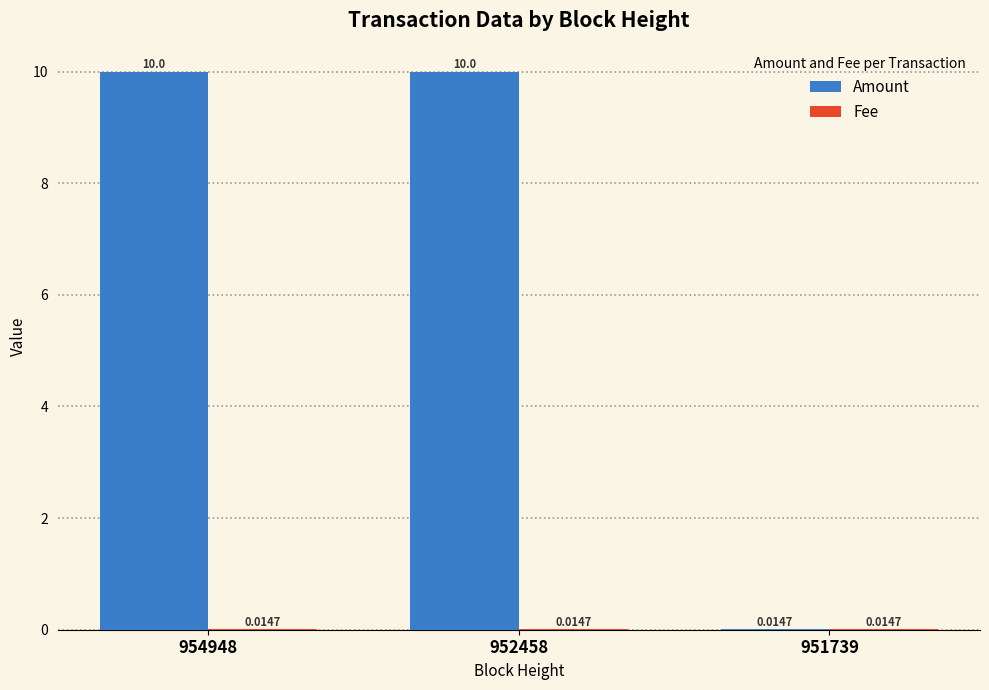

What is the sum of all Amount values?

20.0